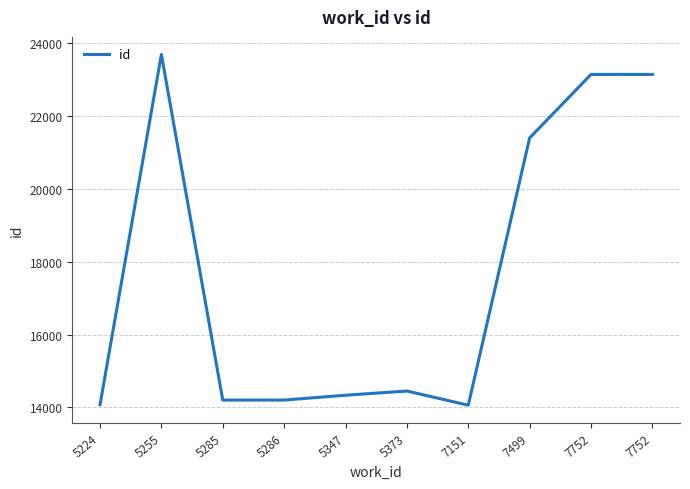

What is the ratio of the value at 7752 to the value at 5286?

1.6